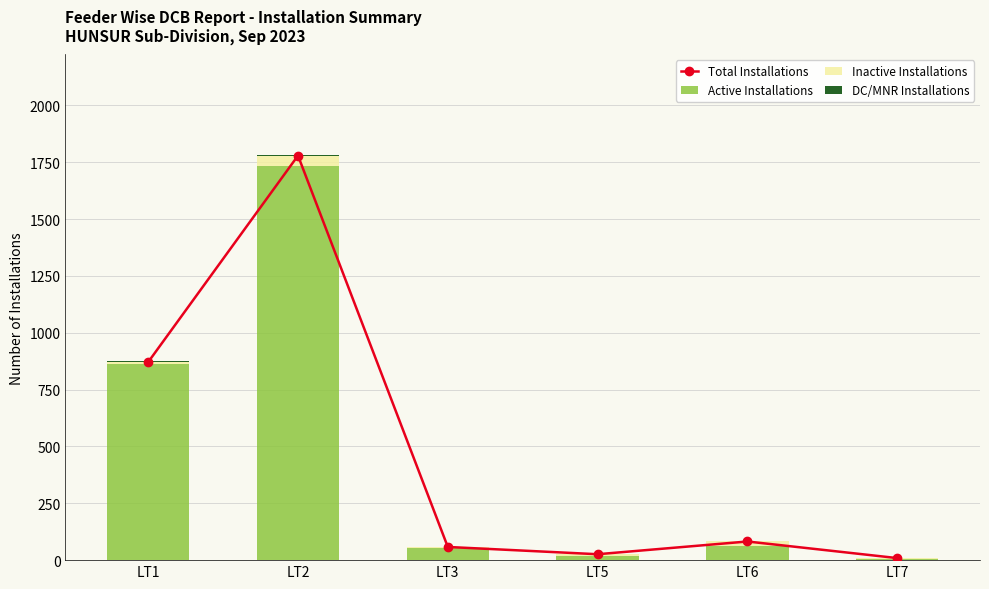

Reading right to left, transcribe all the data shown in this chart.

Total Installations: LT7=9	LT6=82	LT5=26	LT3=58	LT2=1779	LT1=871
Active Installations: LT7=3	LT6=60	LT5=20	LT3=53	LT2=1732	LT1=864
Inactive Installations: LT7=6	LT6=22	LT5=6	LT3=5	LT2=47	LT1=7
DC/MNR Installations: LT7=0	LT6=4	LT5=0	LT3=0	LT2=3	LT1=3